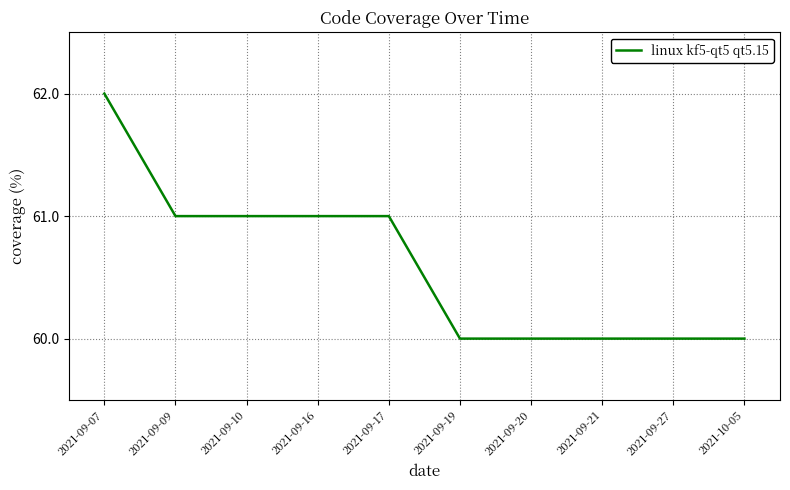

True or false: the data shows 60 at 2021-09-20.

True